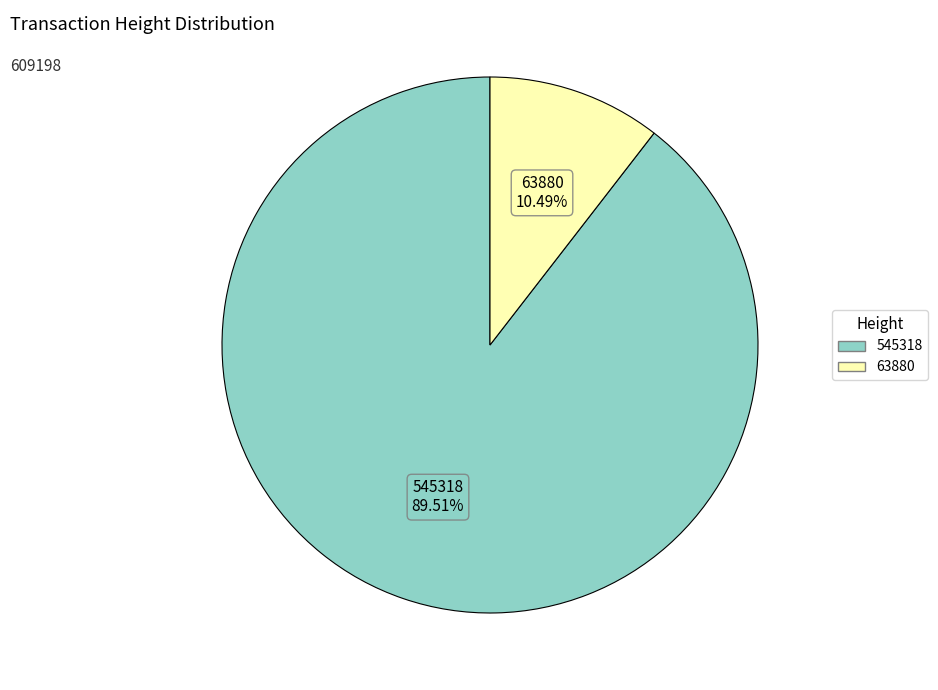

Is there a majority slice in this chart?

Yes